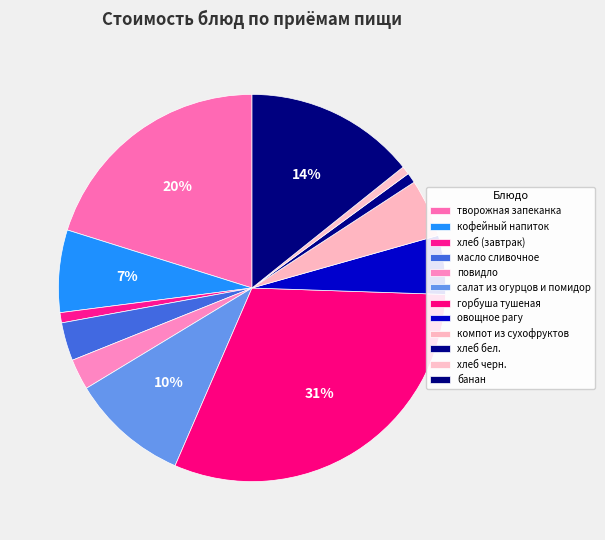

To the nearest percent, what is the combined percentage of банан and хлеб черн.?

15%